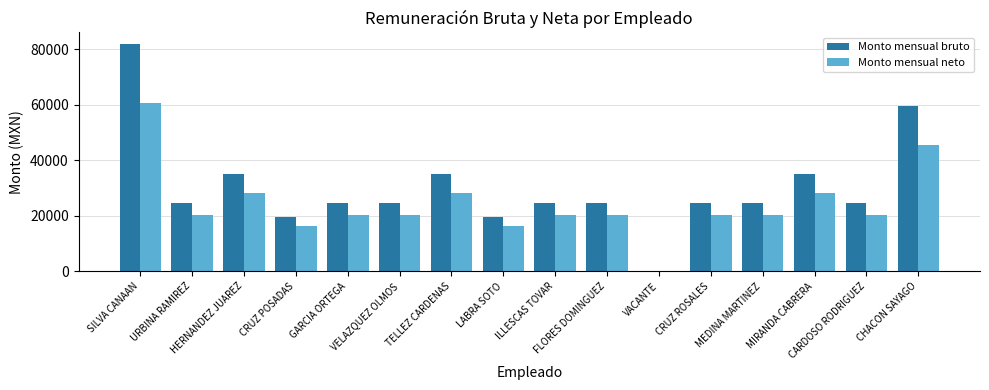

What is the difference between the Monto mensual bruto values at CHACON SAYAGO and SILVA CANAAN?

22326